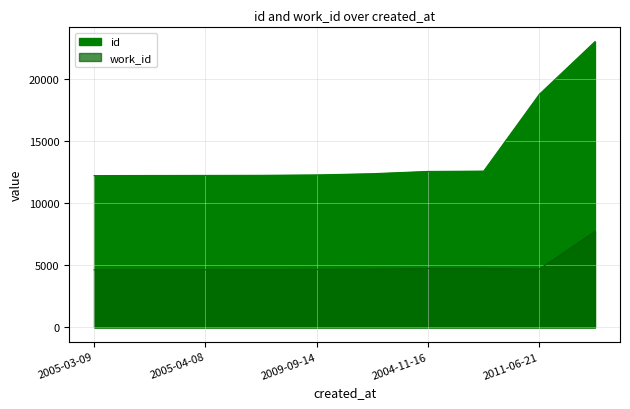

At which label does work_id reach its peak?

2013-10-14